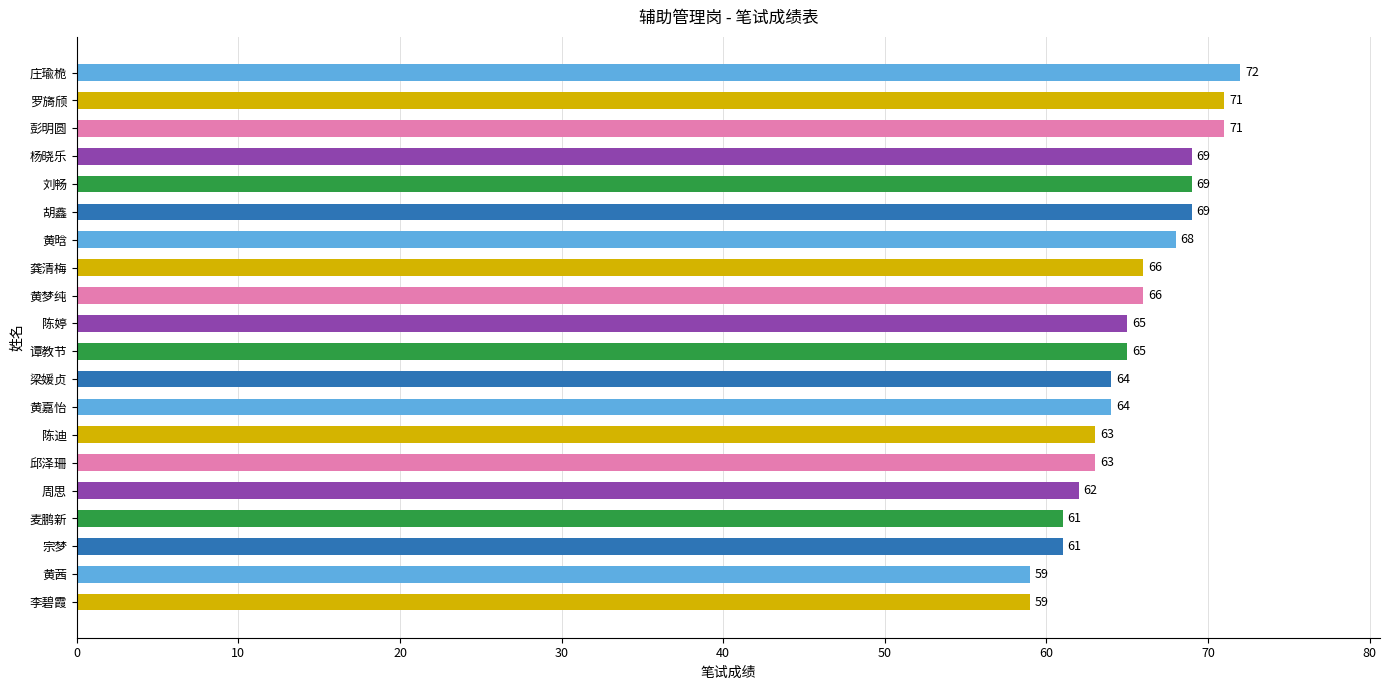

Reading top to bottom, what are all the values shown in this chart?

72	71	71	69	69	69	68	66	66	65	65	64	64	63	63	62	61	61	59	59